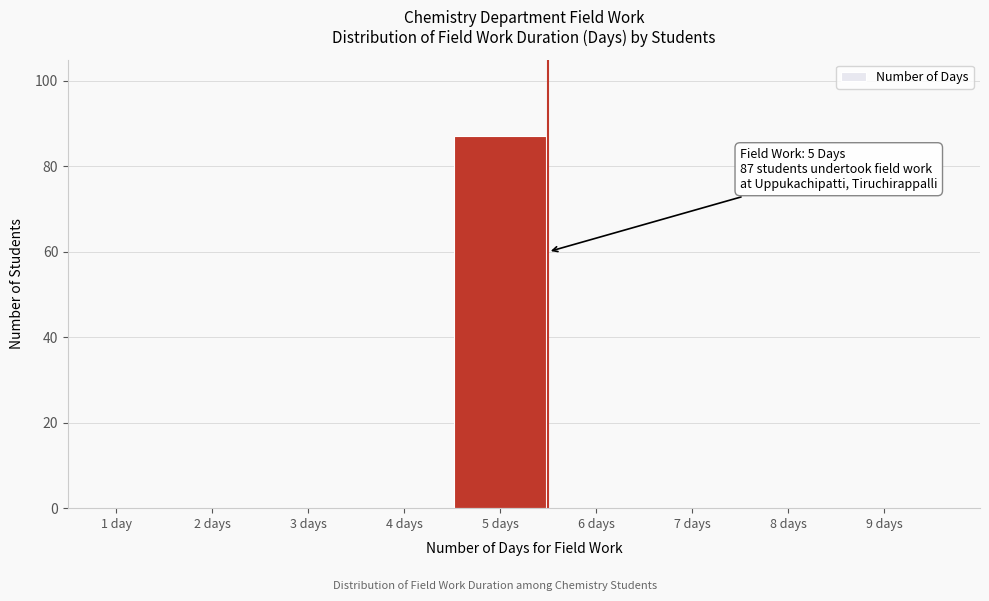

Reading right to left, transcribe all the data shown in this chart.

9 days=0	8 days=0	7 days=0	6 days=0	5 days=87	4 days=0	3 days=0	2 days=0	1 day=0